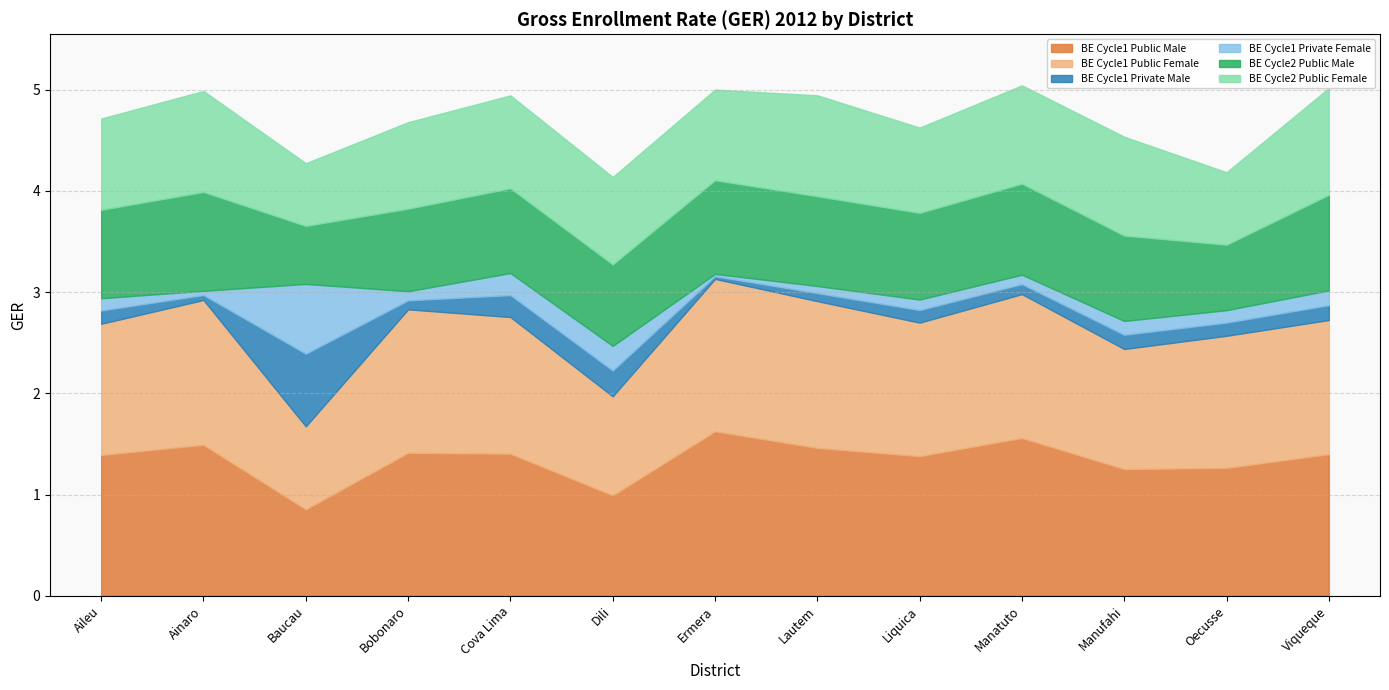

Where is the first local maximum for BE Cycle1 Private Female?

Baucau